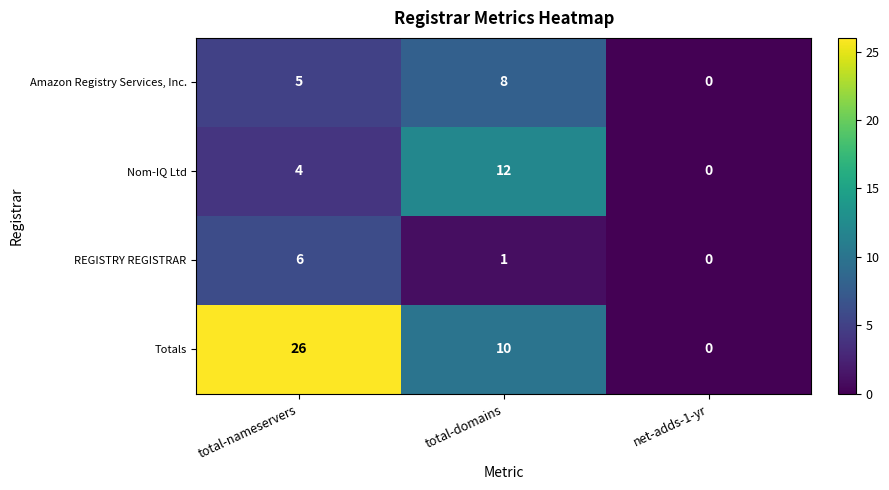

What is the sum of the Nom-IQ Ltd values at total-domains and net-adds-1-yr?

12